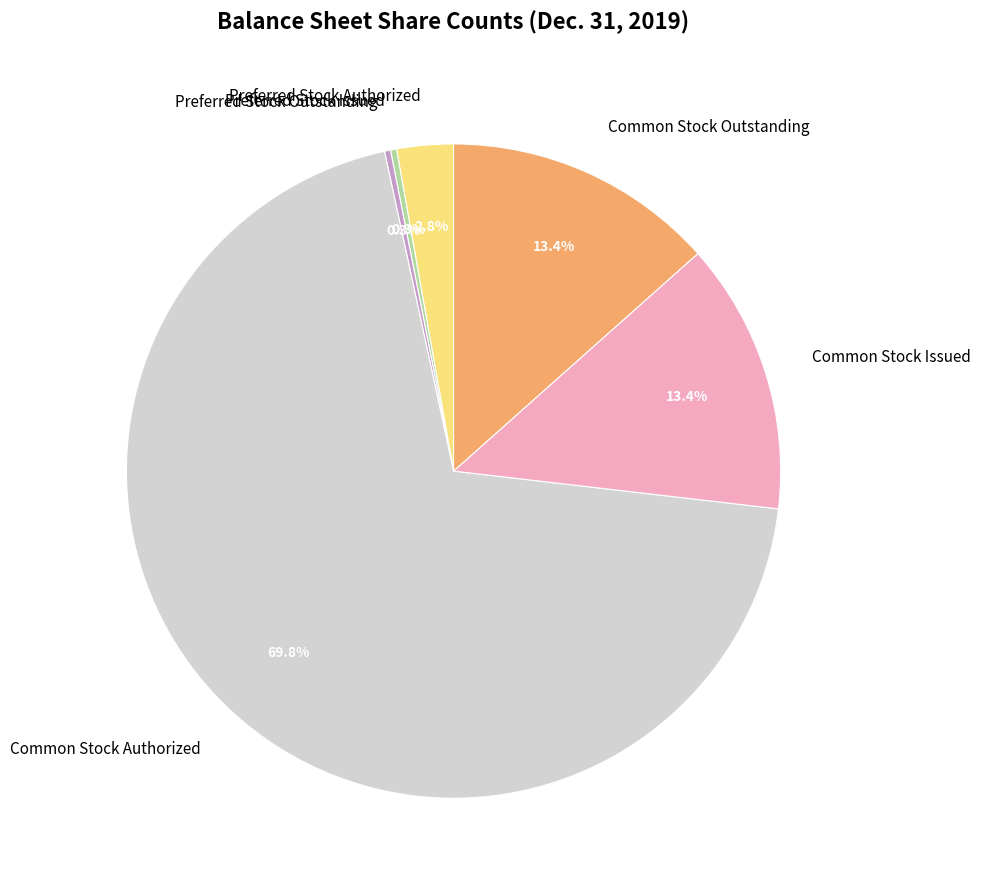

Between Preferred Stock Authorized and Common Stock Issued, which is larger?

Common Stock Issued